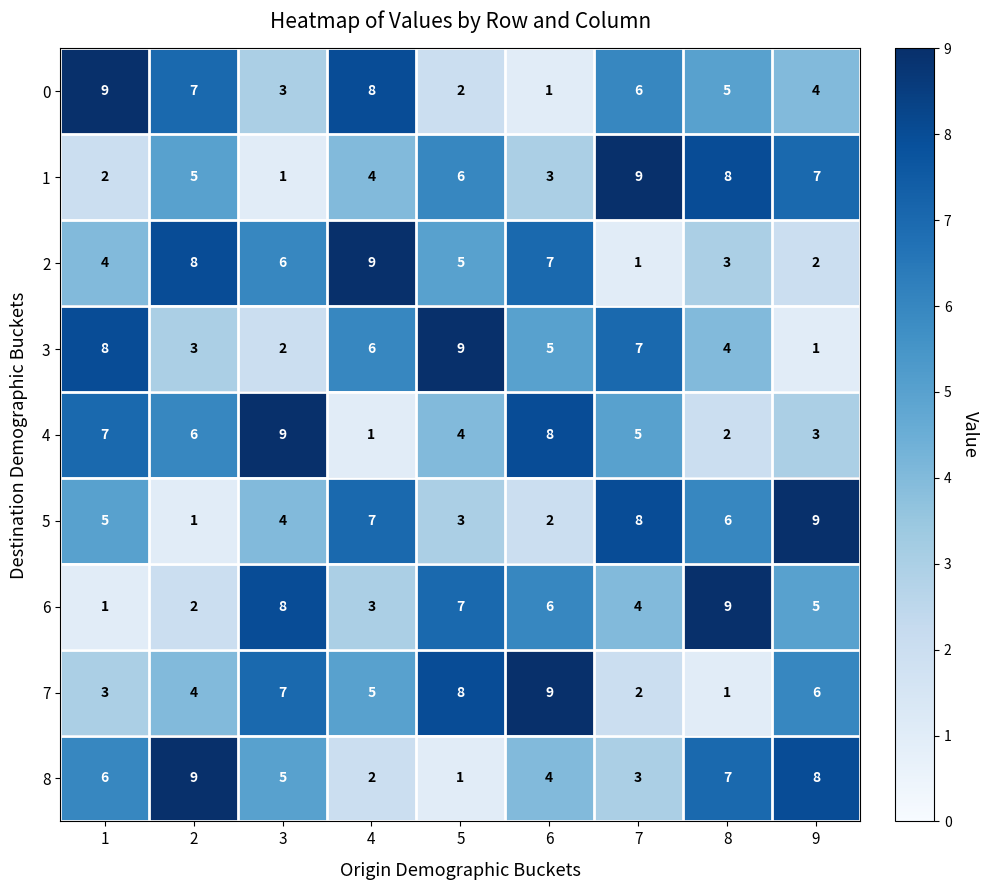

What is the highest value of the 0 series?

9